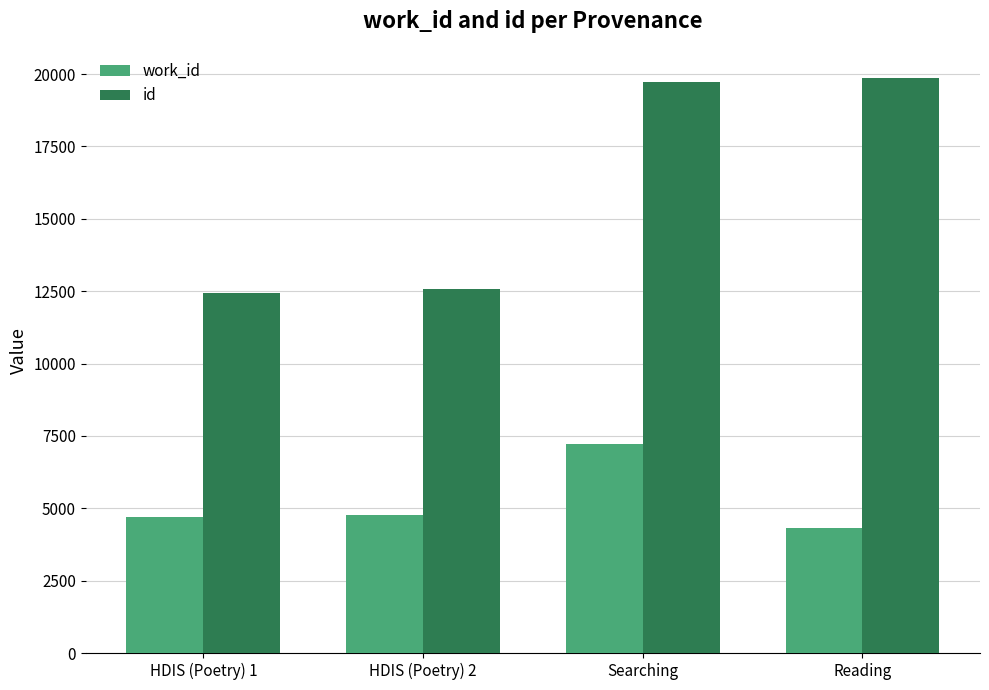

Which series has the largest range (max minus min)?

id